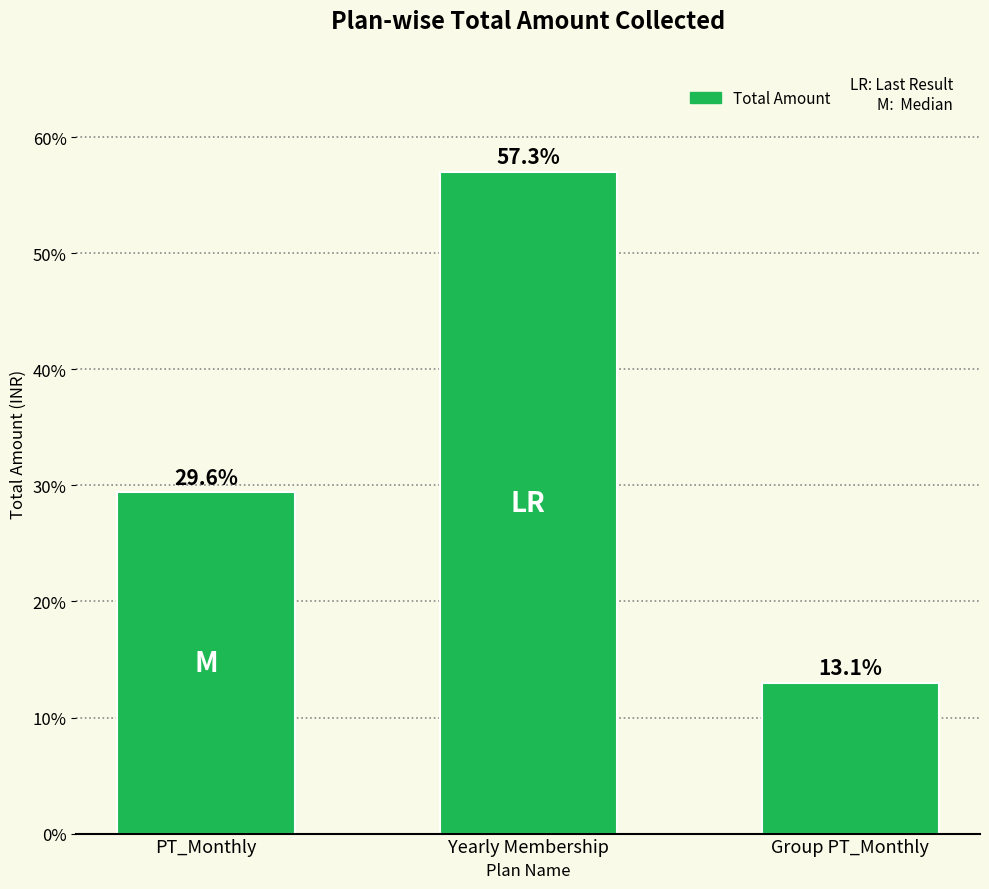

Reading left to right, extract all data points from this chart.

PT_Monthly=29397	Yearly Membership=57000	Group PT_Monthly=12998